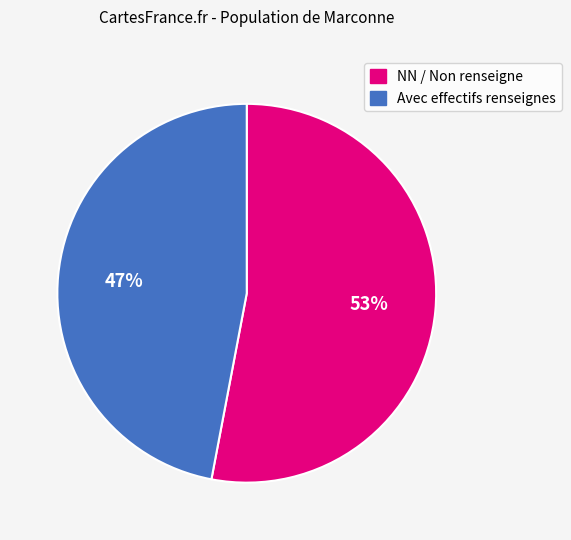

Between Avec effectifs renseignes and NN / Non renseigne, which is larger?

NN / Non renseigne